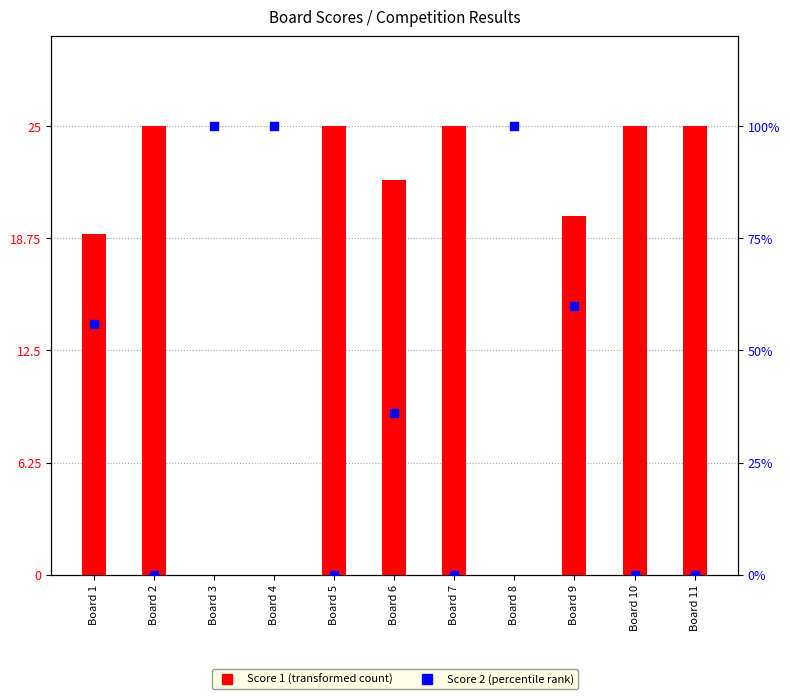

At which category is the sum across all series the highest?

Board 9